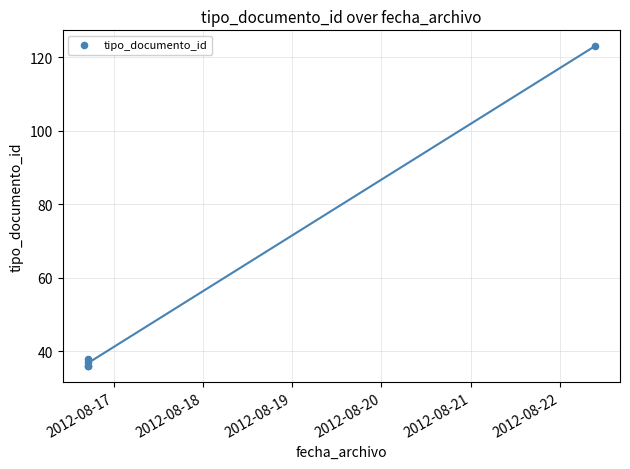

What Y value in the scatter plot is closest to 79?

38